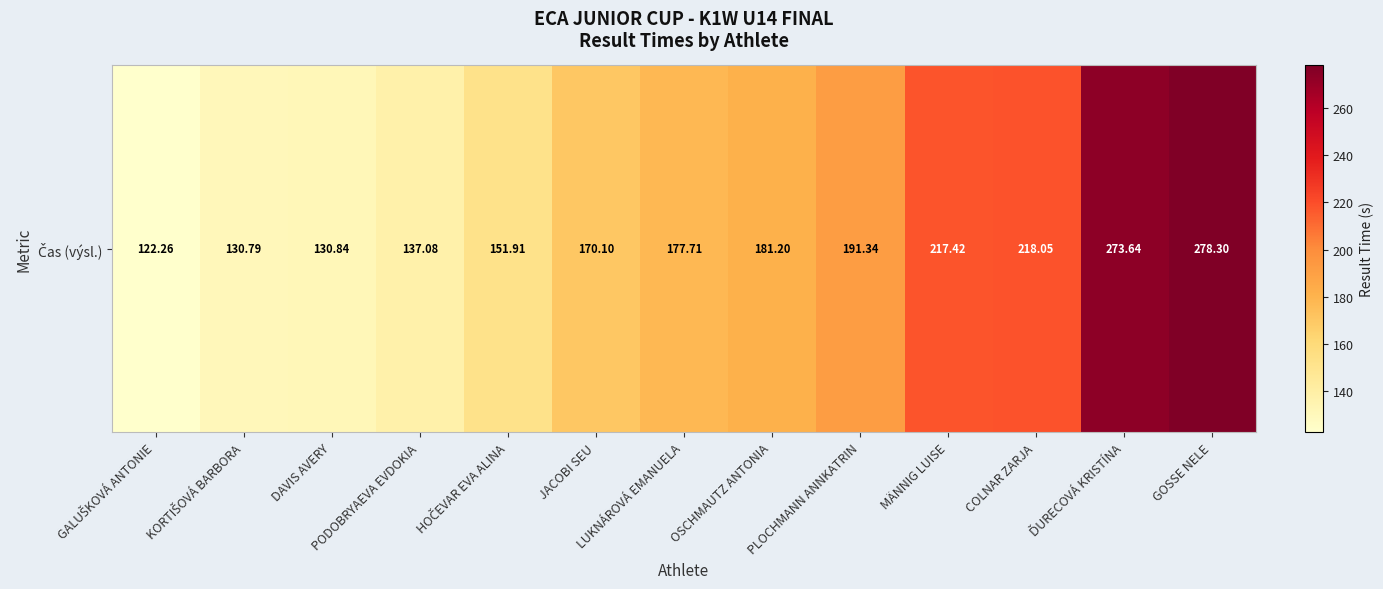

At which label does the data first exceed 177?

LUKNÁROVÁ EMANUELA